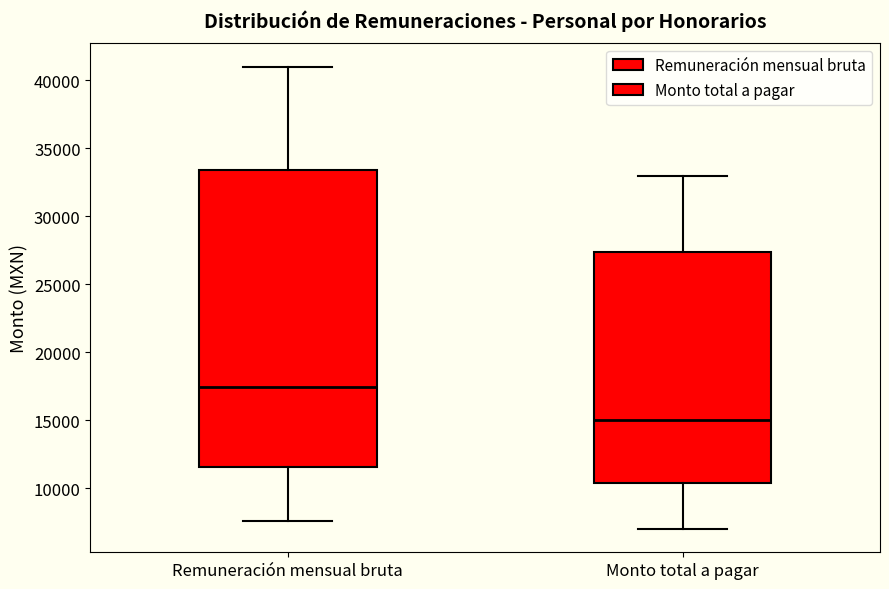

Where is the upper edge of the box for Remuneración mensual bruta on the y-axis? The values are not printed on the chart, so give them approximately, as read against the axis.

33500